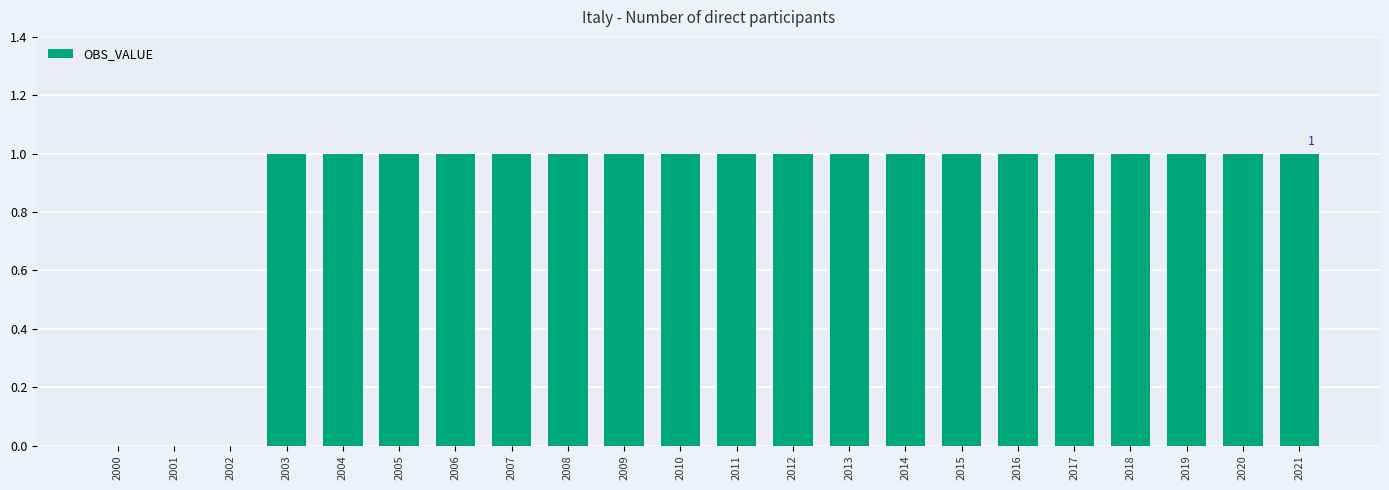

Count the number of categories in the chart.

22